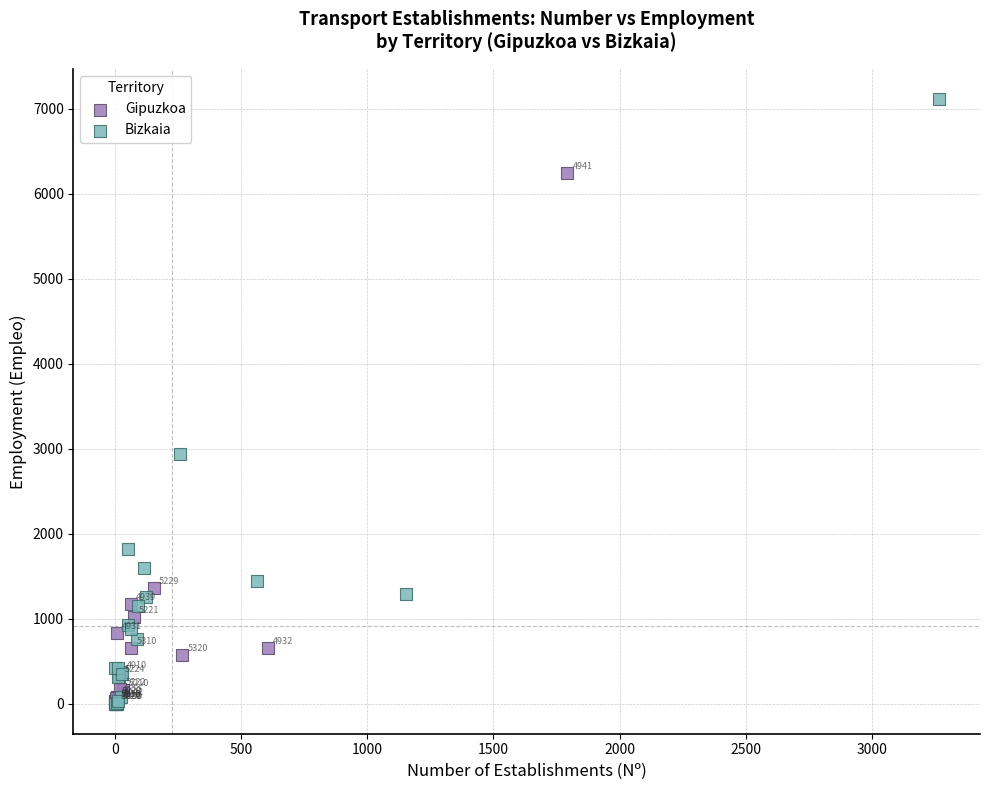

Which series contains the highest Y value?

Bizkaia